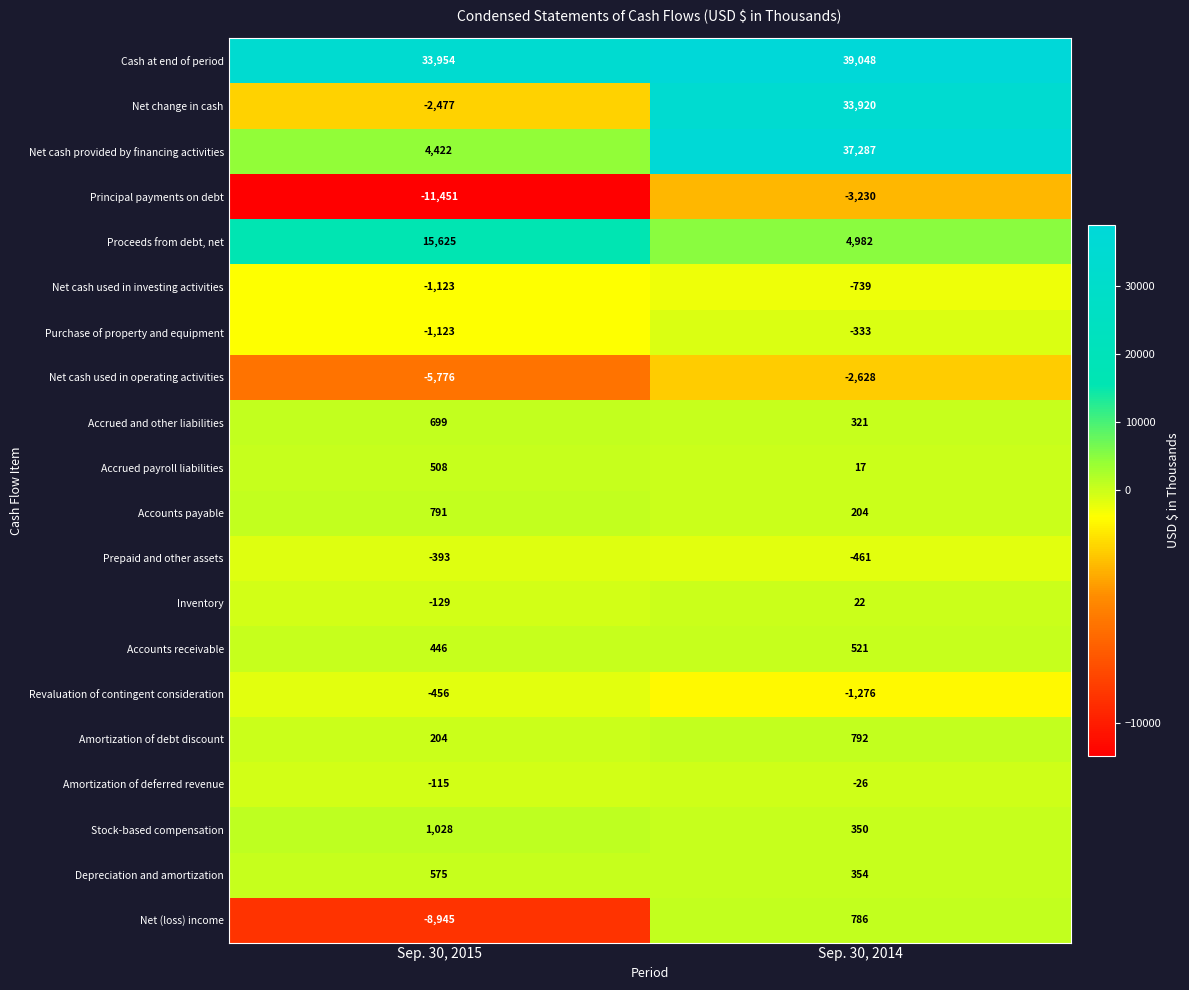

What is the difference between the highest and lowest values at Sep. 30, 2015?

45405